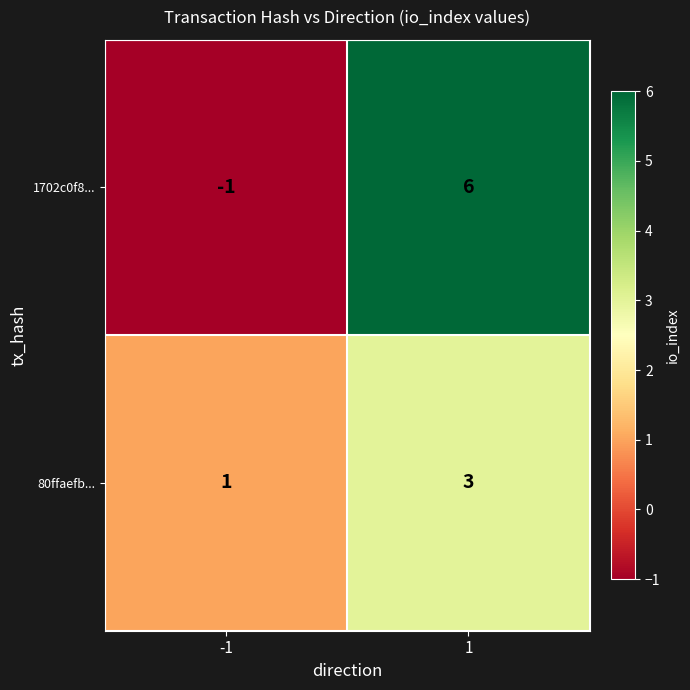

True or false: 1702c0f8... has a value of 9 at 1.

False